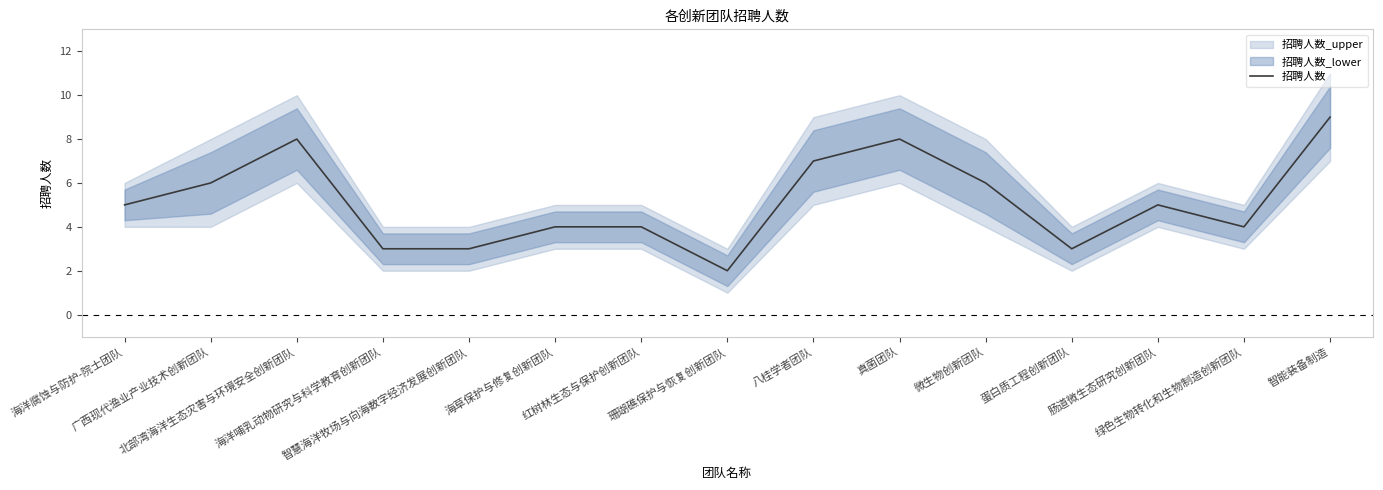

Is it true that the value at 智慧海洋牧场与向海数字经济发展创新团队 is 3?

True